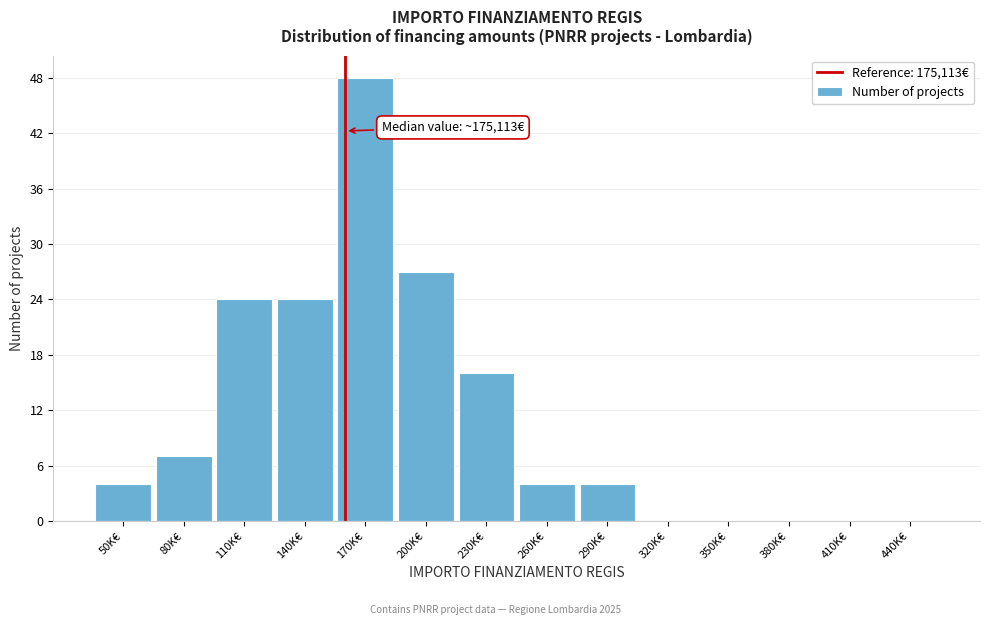

Reading left to right, transcribe all the data shown in this chart.

50K€=4	80K€=7	110K€=24	140K€=24	170K€=48	200K€=27	230K€=16	260K€=4	290K€=4	320K€=0	350K€=0	380K€=0	410K€=0	440K€=0